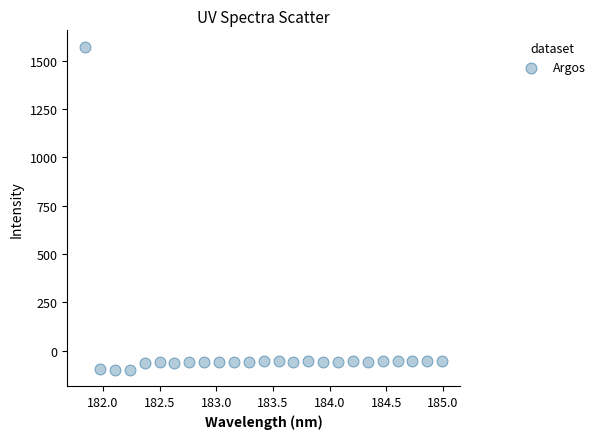

What is the range of X values (max minus min)?

3.1